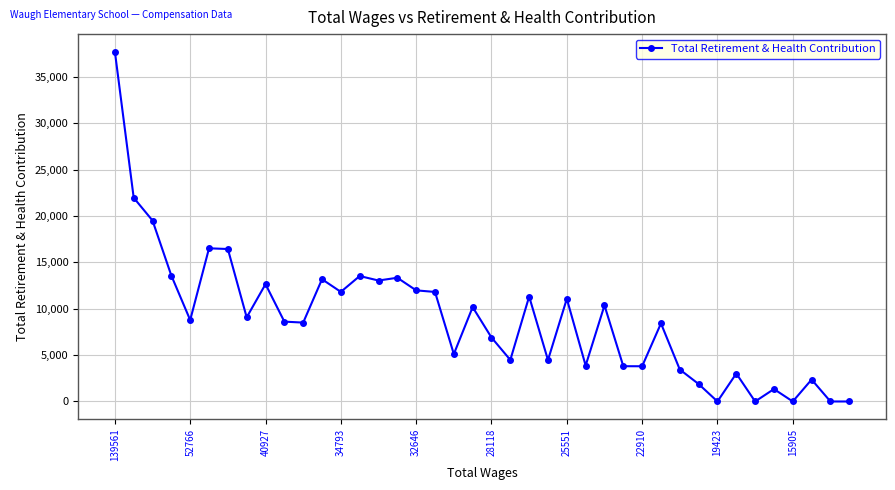

What is the average value?

8946